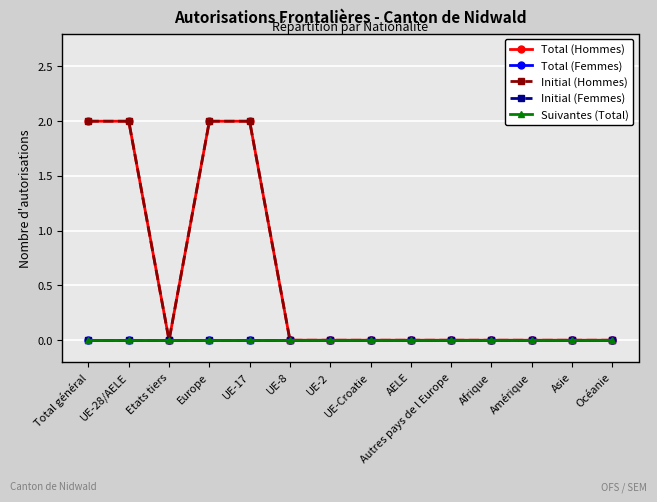

Does the chart display data point markers on the line(s)?

Yes